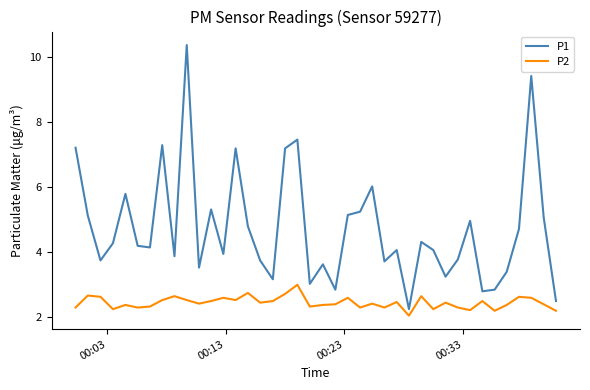

What is the difference between the maximum and minimum values in the P1 series?

8.1